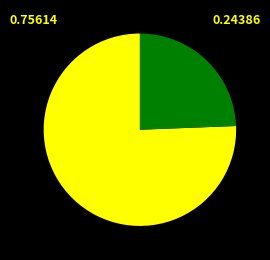

Does any single category account for the majority?

Yes